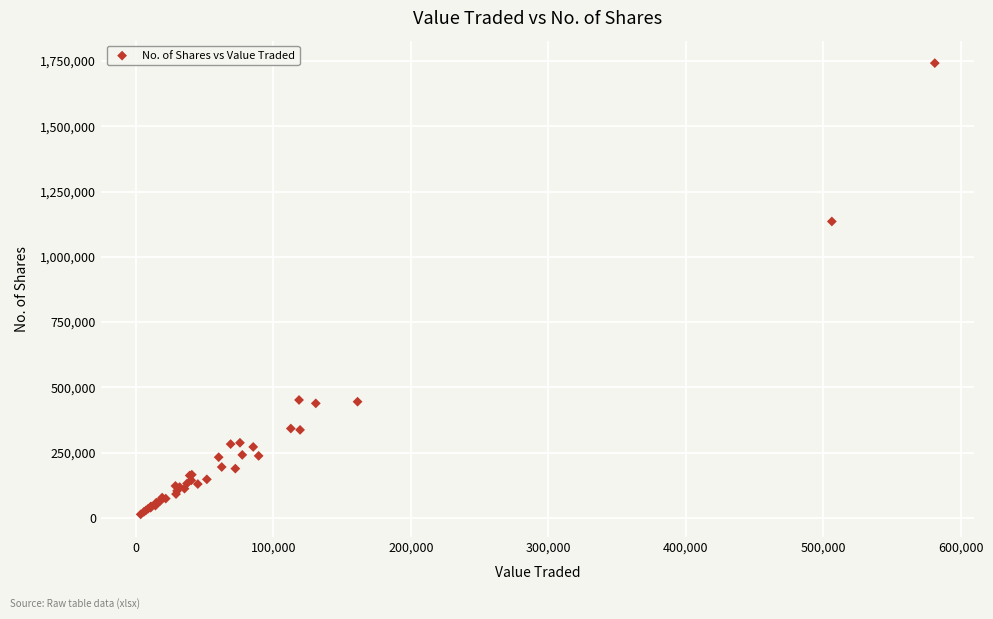

What Y value in the scatter plot is closest to 877503?

1135227